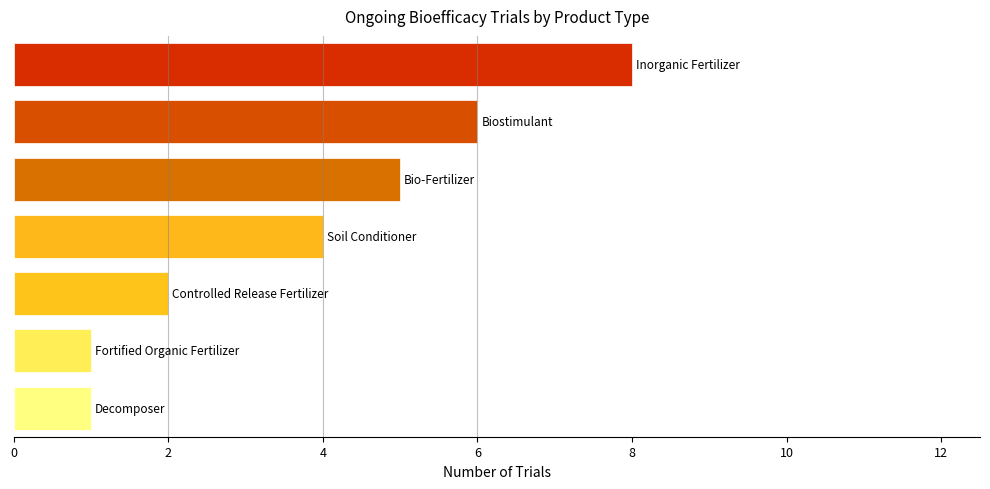

How many series are shown in this chart?

1